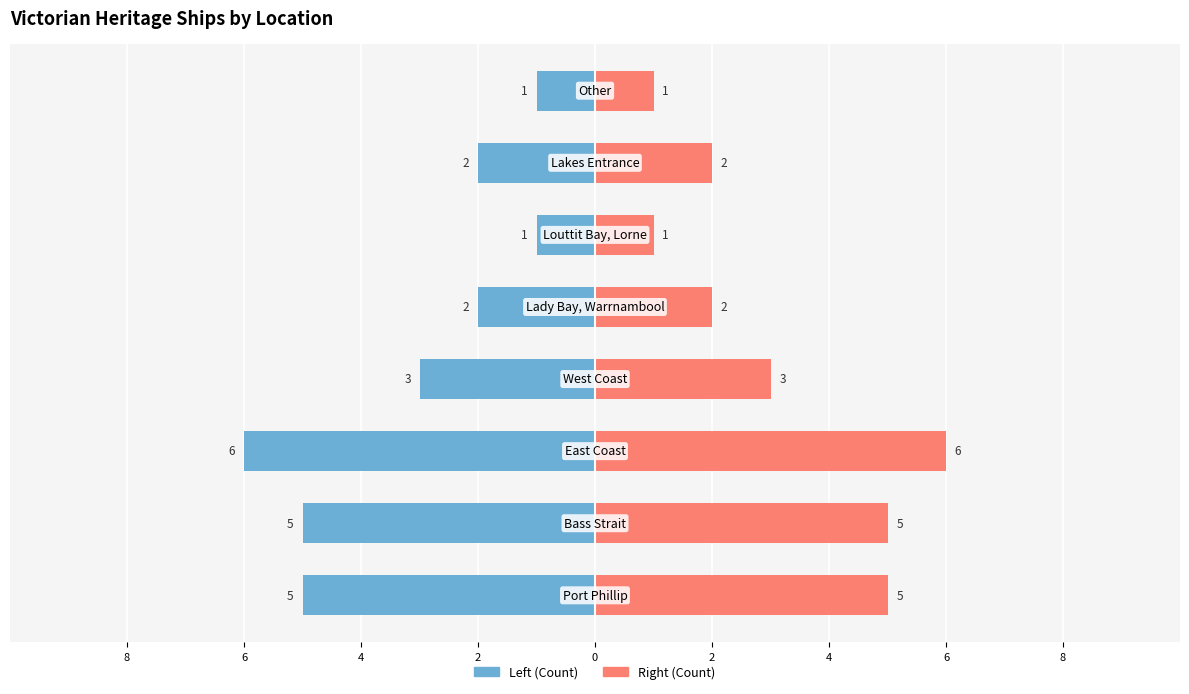

What is the sum of all Right (Count) values?

25